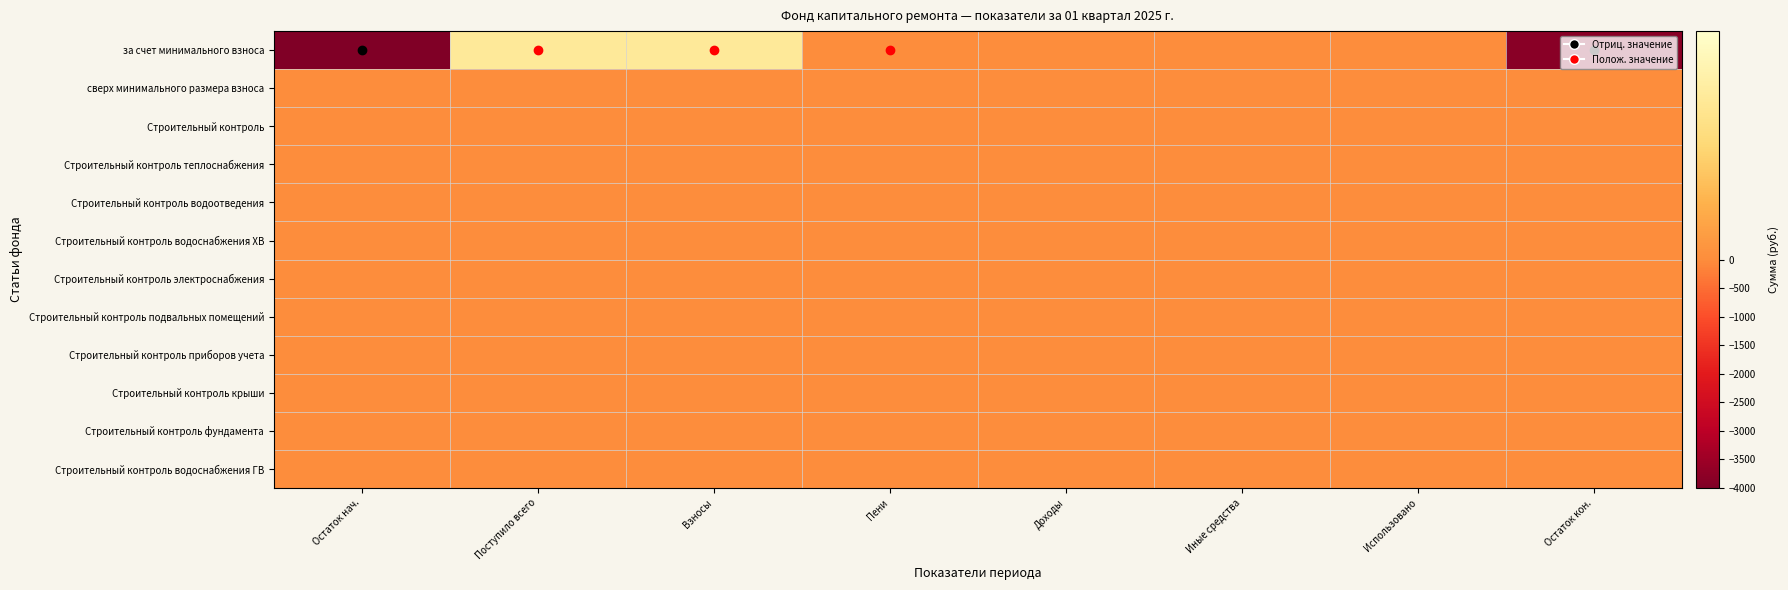

What is the difference between the highest and lowest values at Остаток кон.?

3836.1